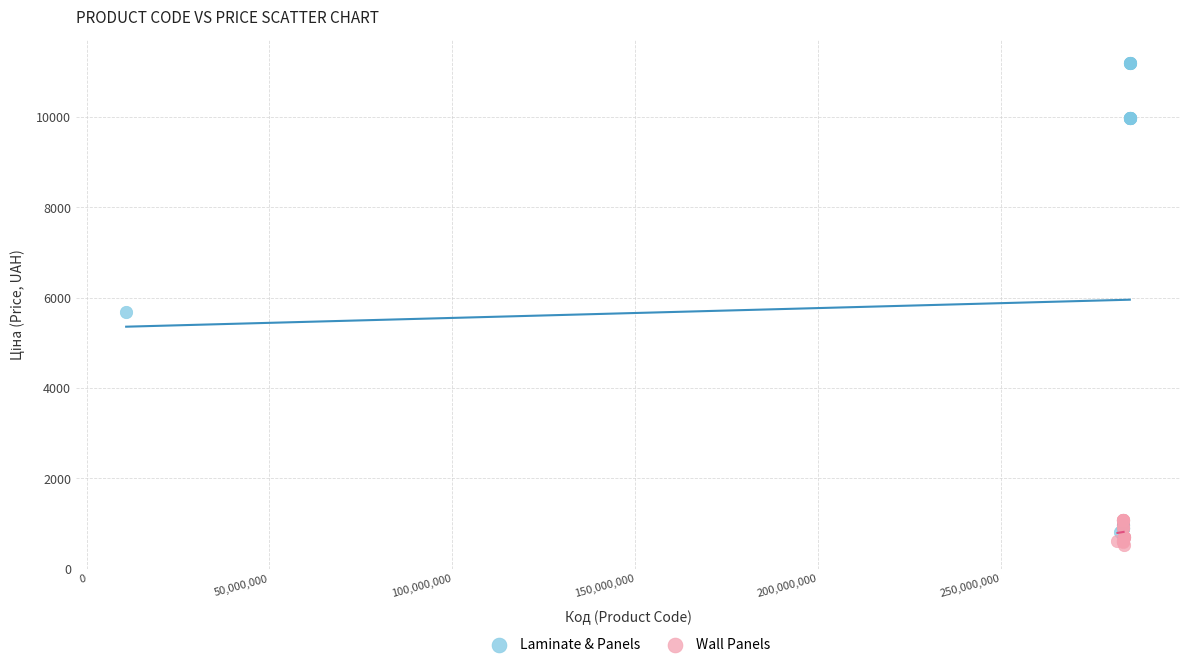

What are all the series names shown in the legend?

Laminate & Panels, Wall Panels